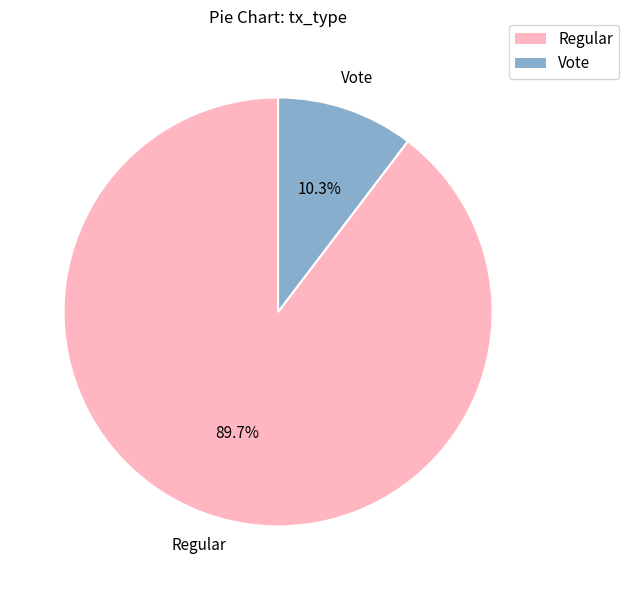

Is it true that Regular is 90% of the pie?

True